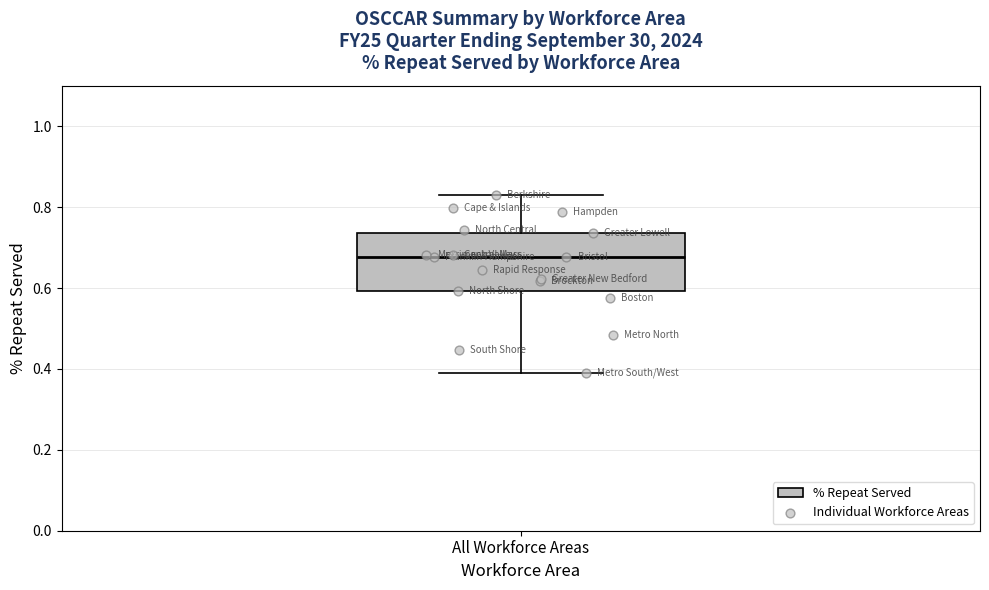

Where does the median line of the box for All Workforce Areas sit on the y-axis? The values are not printed on the chart, so give them approximately, as read against the axis.

0.68